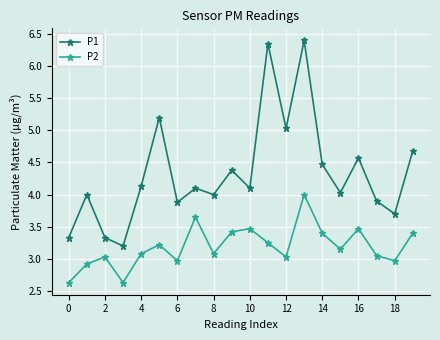

What is the value of the P2 point at the 2nd from the left?

2.9